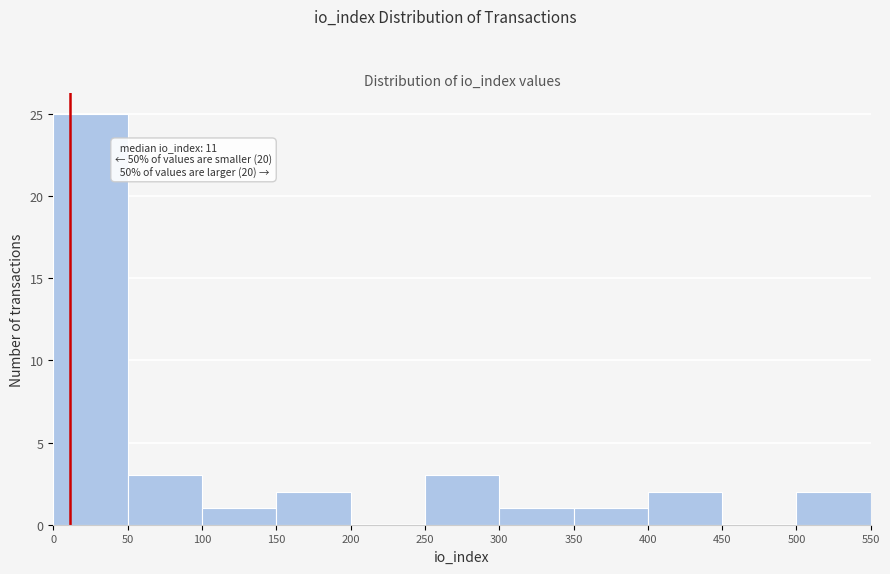

Which range on the x-axis has the tallest bar?

0 to 50